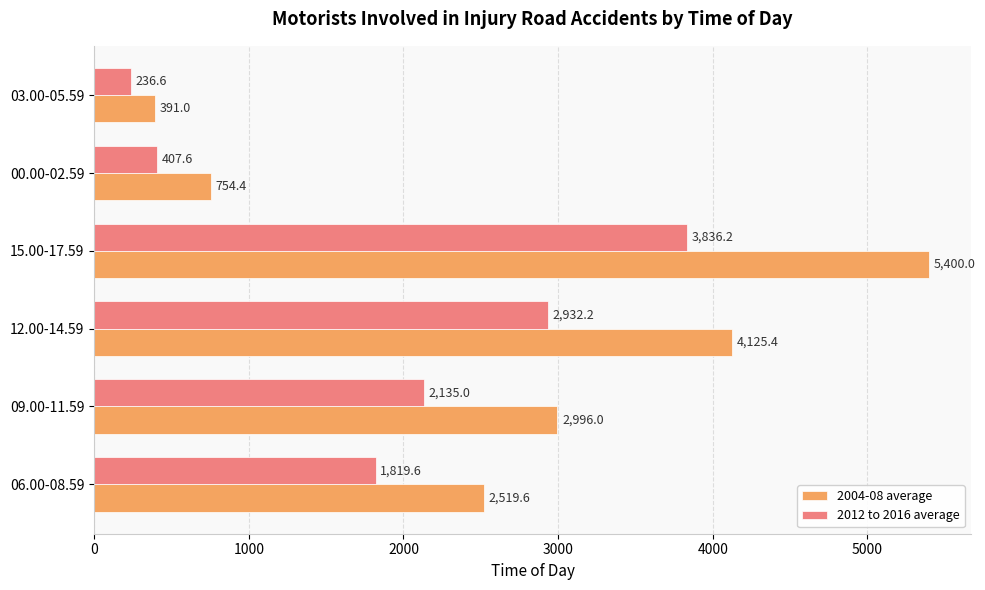

What is the difference between the highest and lowest values at 06.00-08.59?

700.0